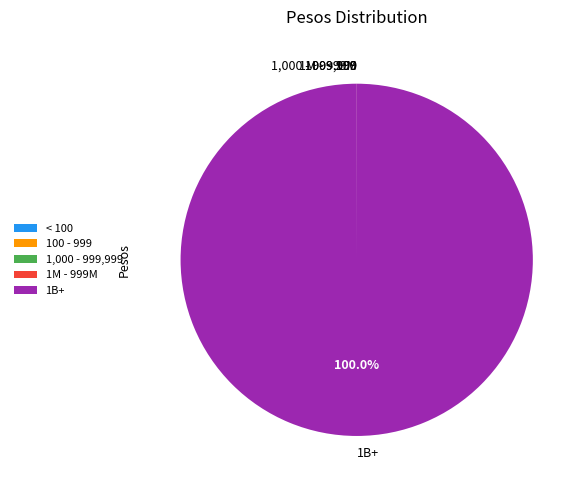

Which category accounts for the majority?

1B+